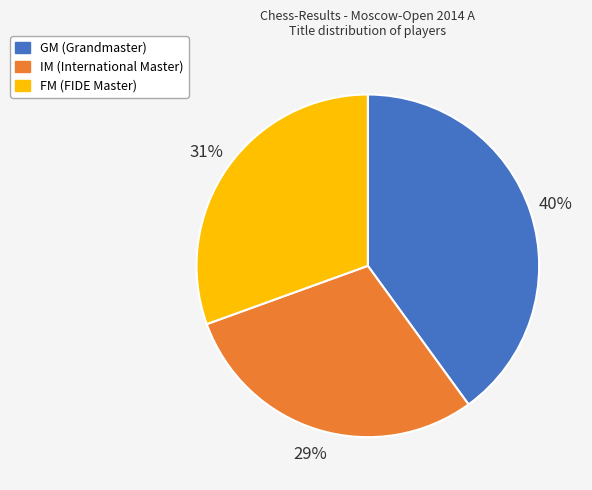

Does GM account for over 50% of the chart?

No